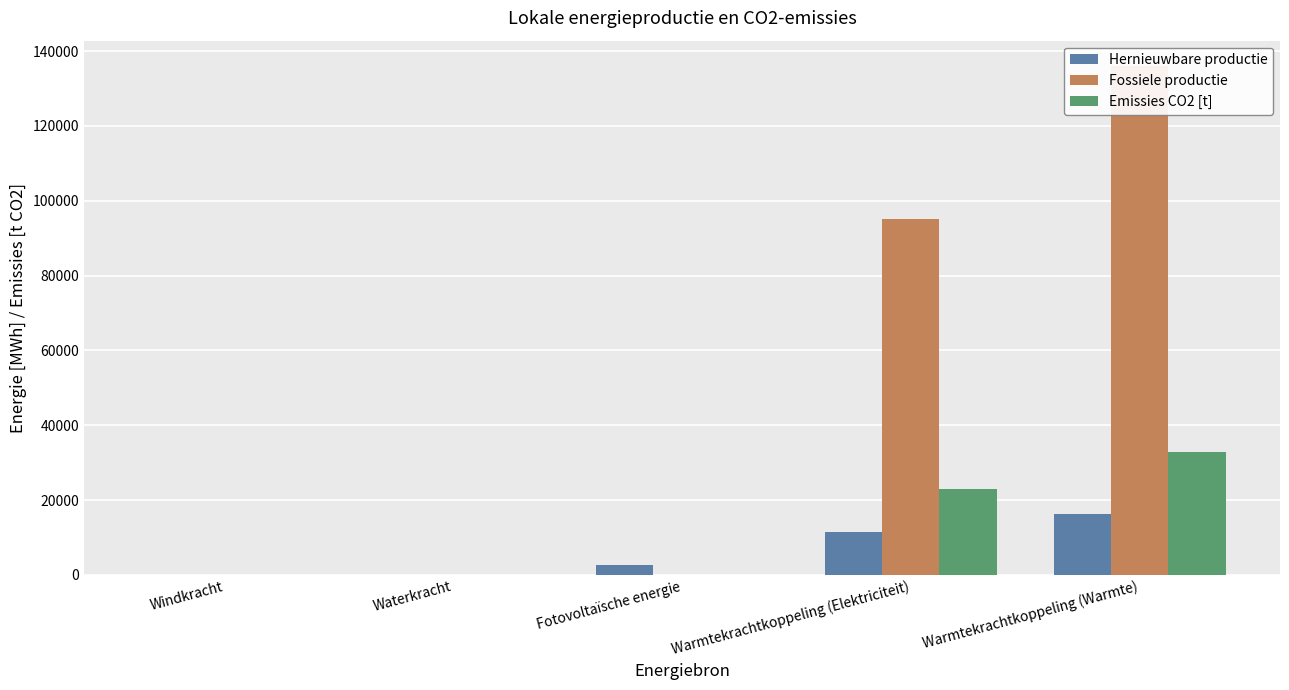

The value of Hernieuwbare productie at Fotovoltaïsche energie is 1180.2. True or false?

False